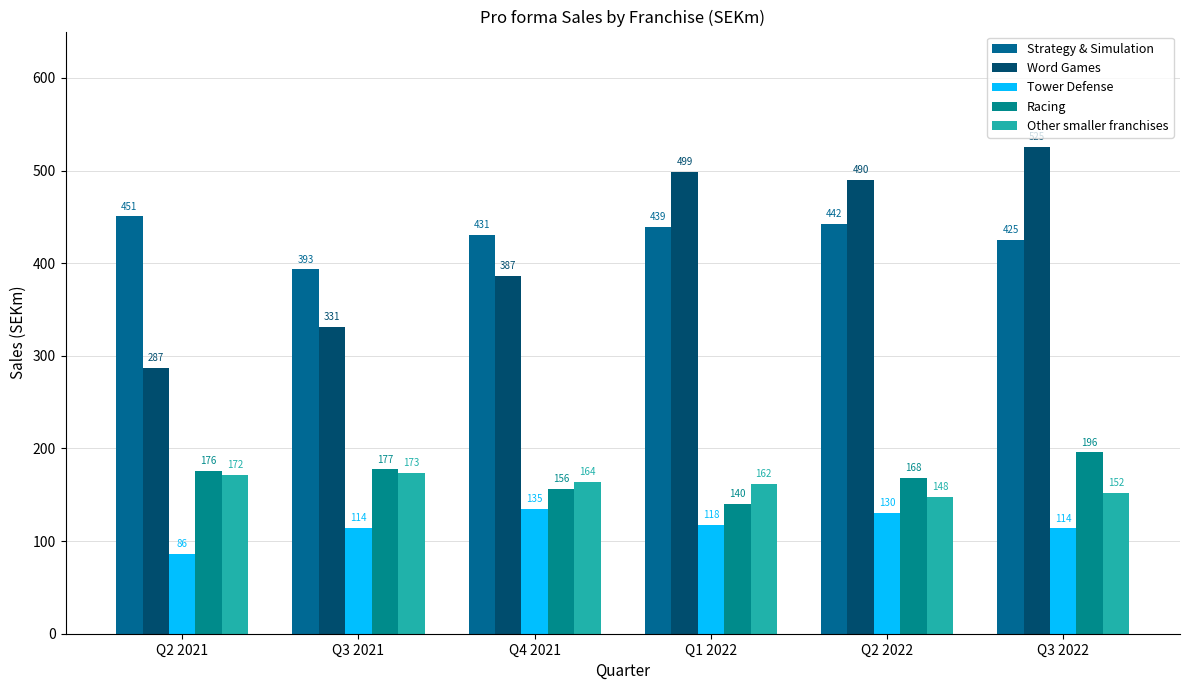

How many bars are there in each group?

5